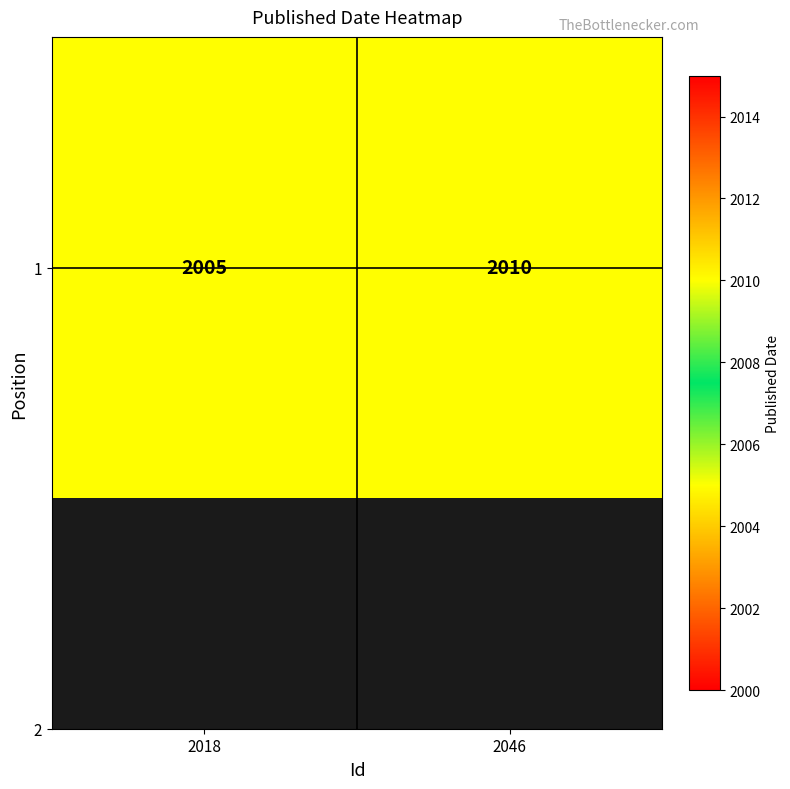

What is the minimum value shown in the chart?

2005